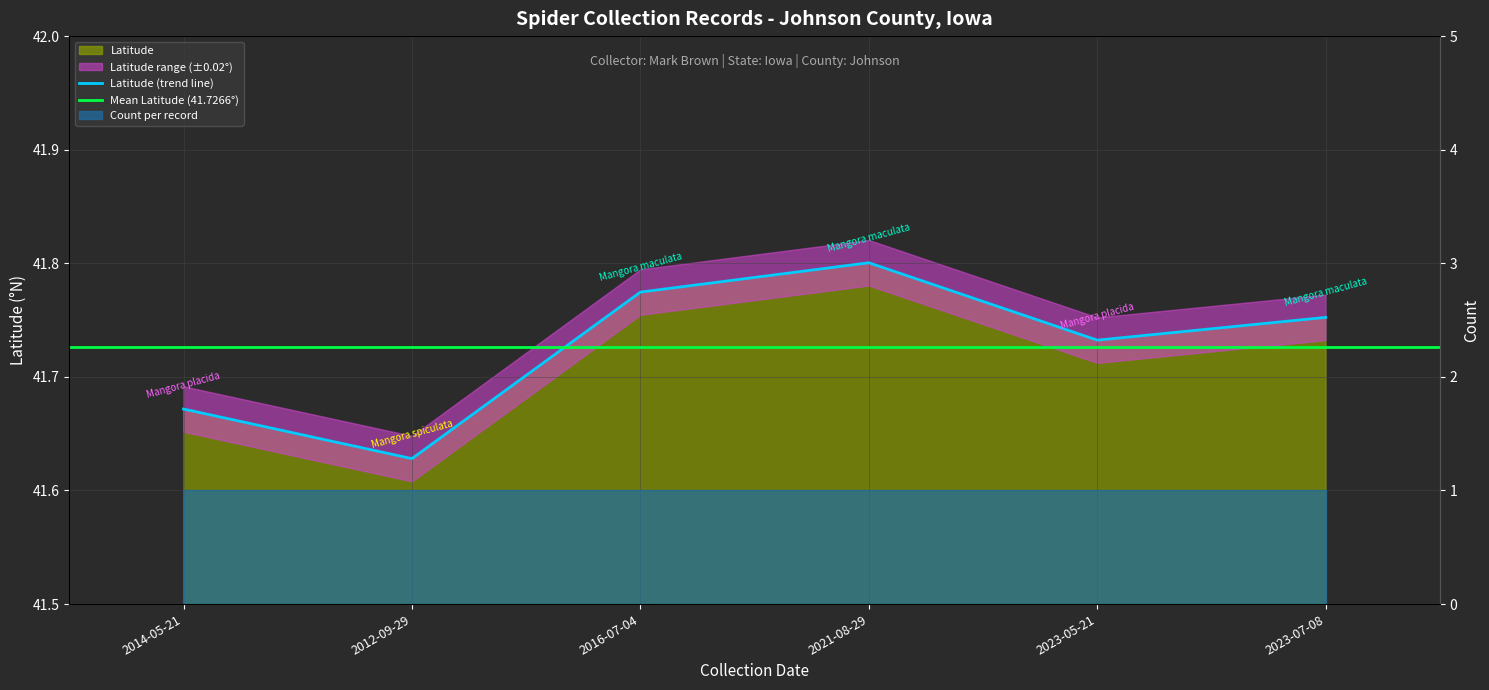

True or false: the data has more than 1 interior local peaks.

False